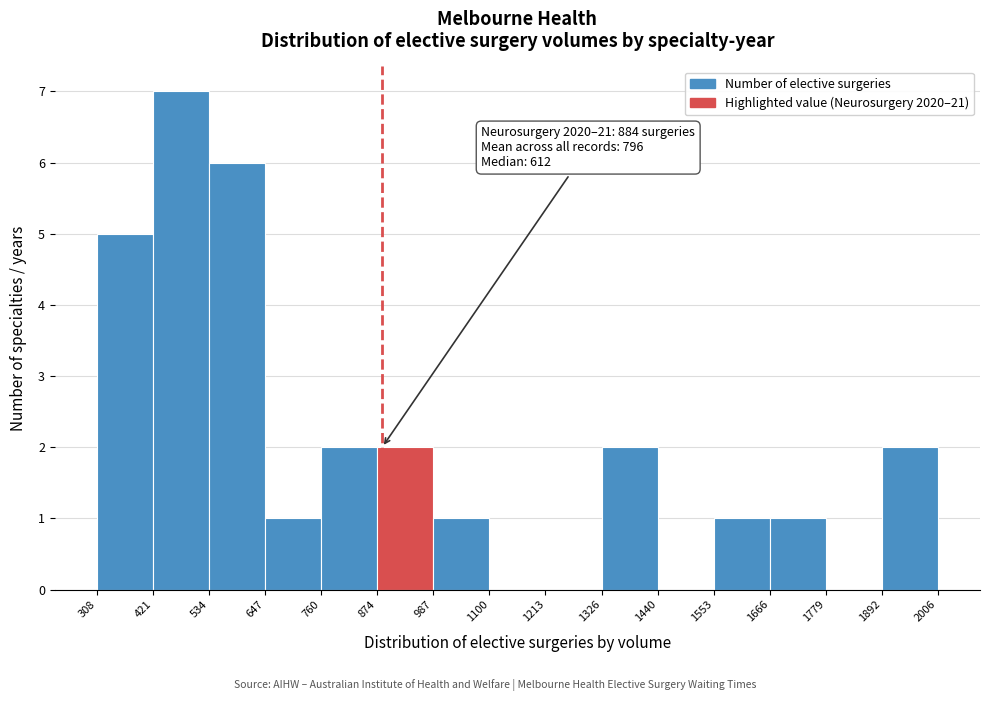

Over which range of the x-axis is the bar tallest?

421 to 534